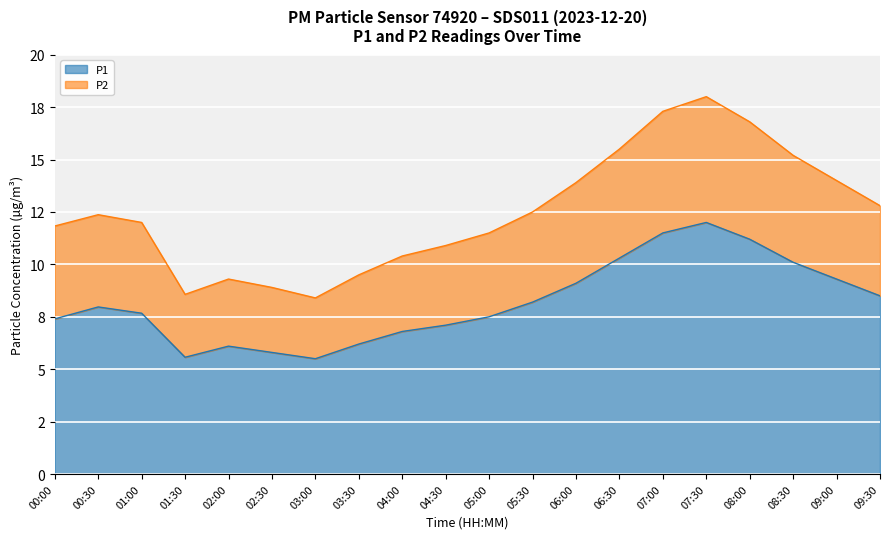

Reading left to right, what are all the values shown in this chart?

P1: 7.4	8.0	7.7	5.6	6.1	5.8	5.5	6.2	6.8	7.1	7.5	8.2	9.1	10.3	11.5	12.0	11.2	10.1	9.3	8.5
P2: 11.8	12.4	12.0	8.6	9.3	8.9	8.4	9.5	10.4	10.9	11.5	12.5	13.9	15.5	17.3	18.0	16.8	15.2	14.0	12.8